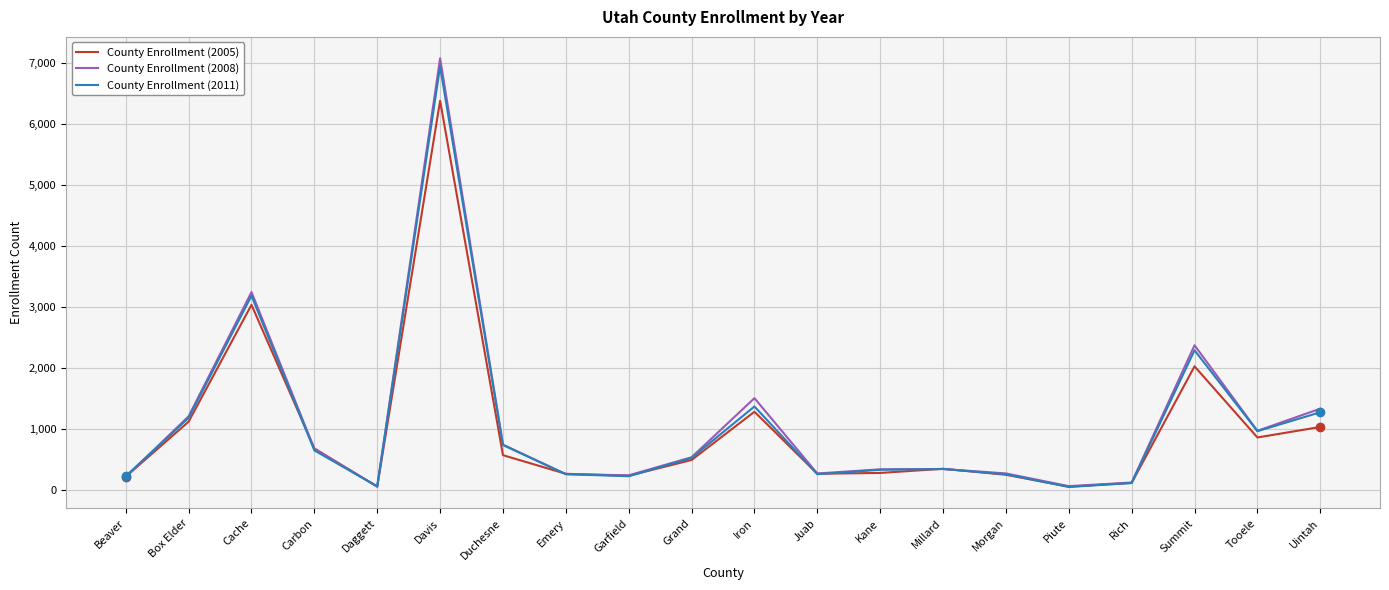

What is the difference between the County Enrollment (2011) values at Millard and Box Elder?

837